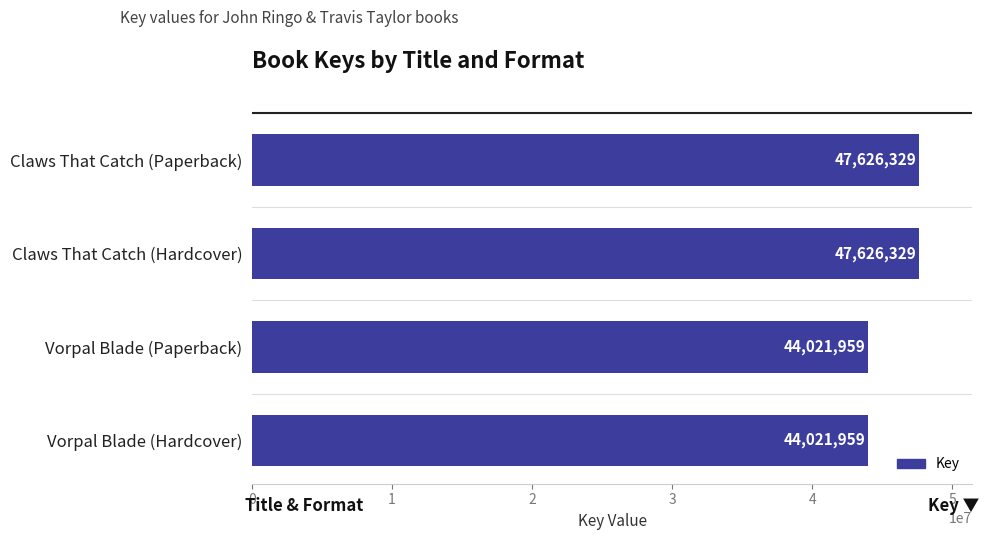

How many bars are there in total?

4